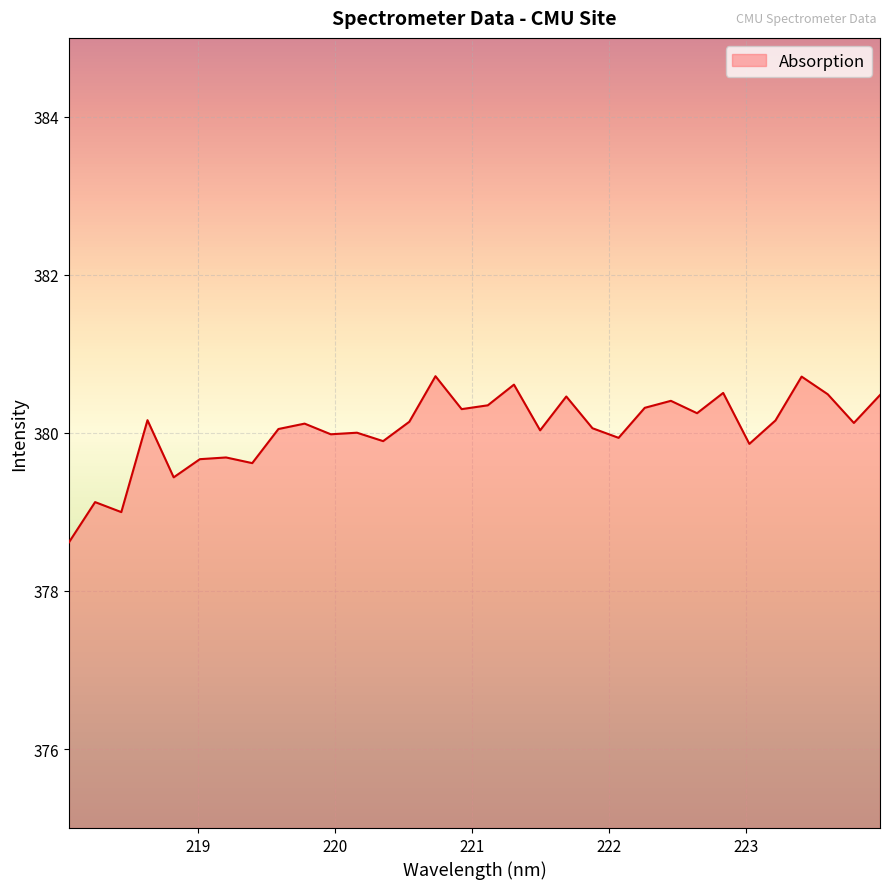

What is the difference between the maximum and minimum values?

2.1